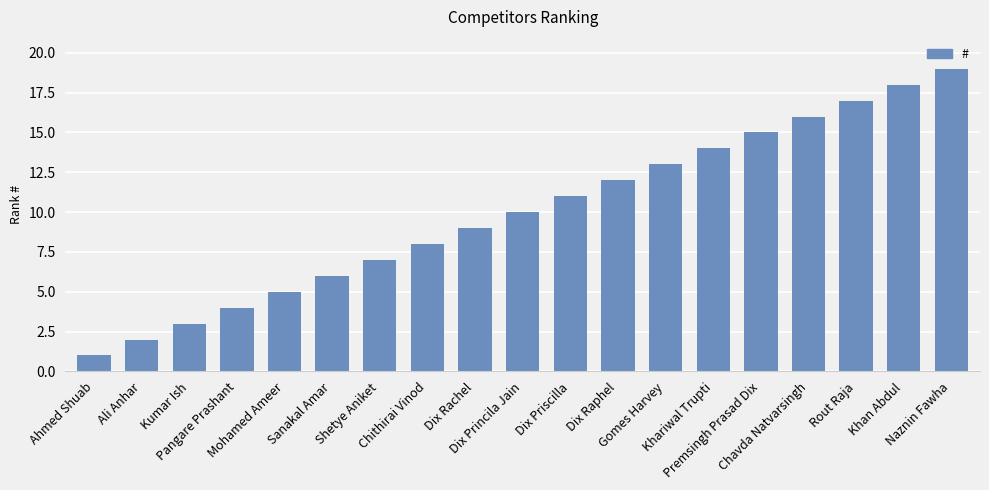

What is the greatest value displayed?

19